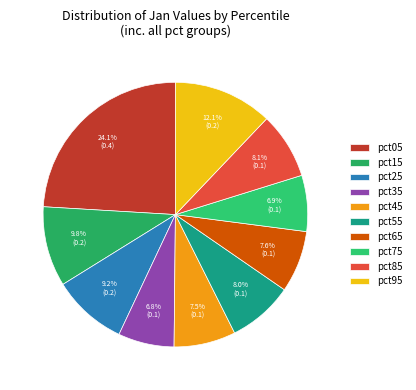

To the nearest percent, what percentage of the pie is pct75?

7%